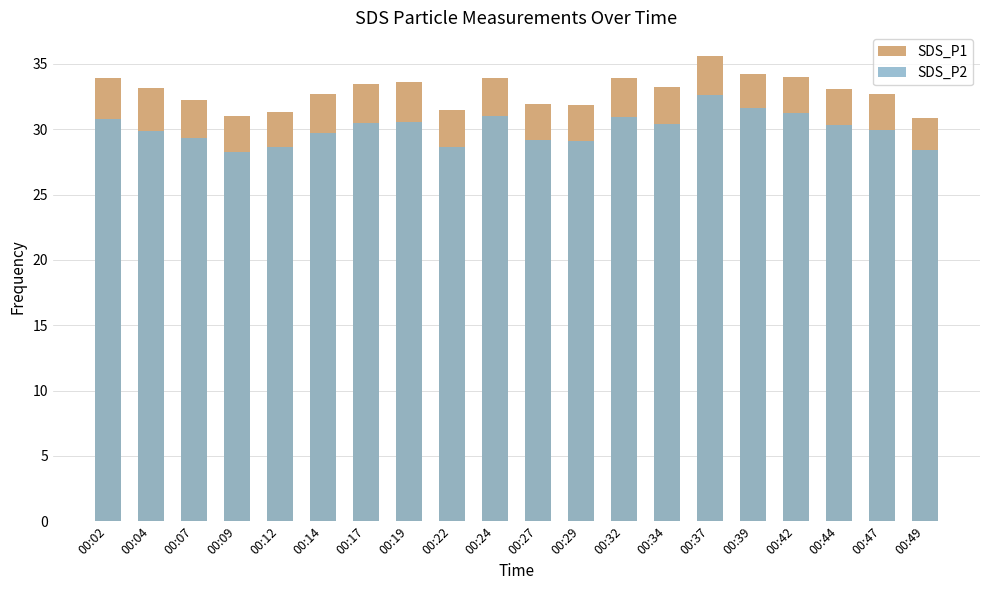

Rank the categories by SDS_P2 value from lowest to highest.

00:09, 00:49, 00:22, 00:12, 00:29, 00:27, 00:07, 00:14, 00:04, 00:47, 00:44, 00:34, 00:17, 00:19, 00:02, 00:32, 00:24, 00:42, 00:39, 00:37